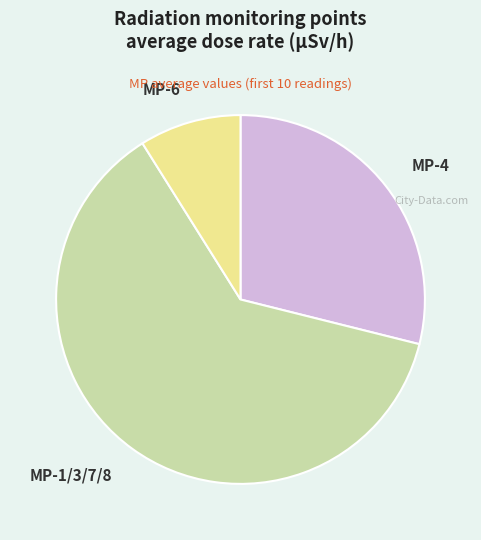

What is the ratio of the value at MP-1/3/7/8 to the value at MP-6?

7.0